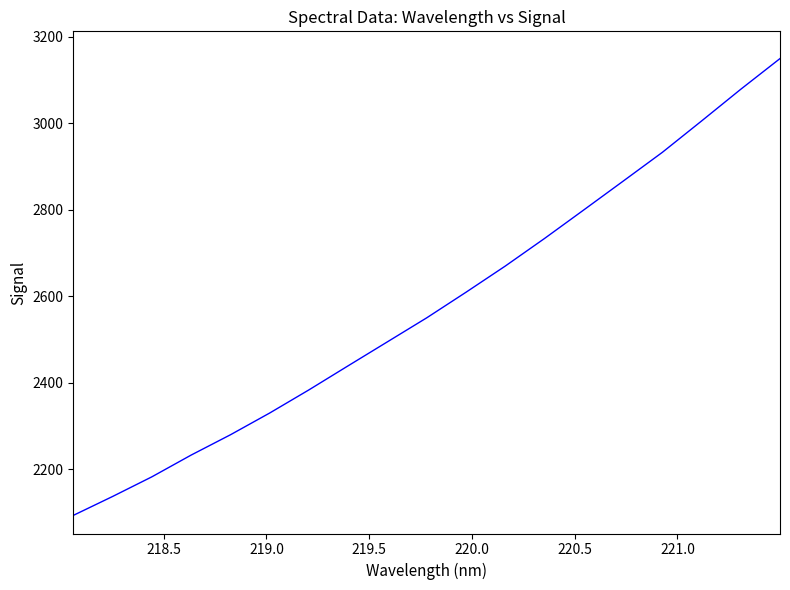

What is the difference between the maximum and minimum values?

1056.4